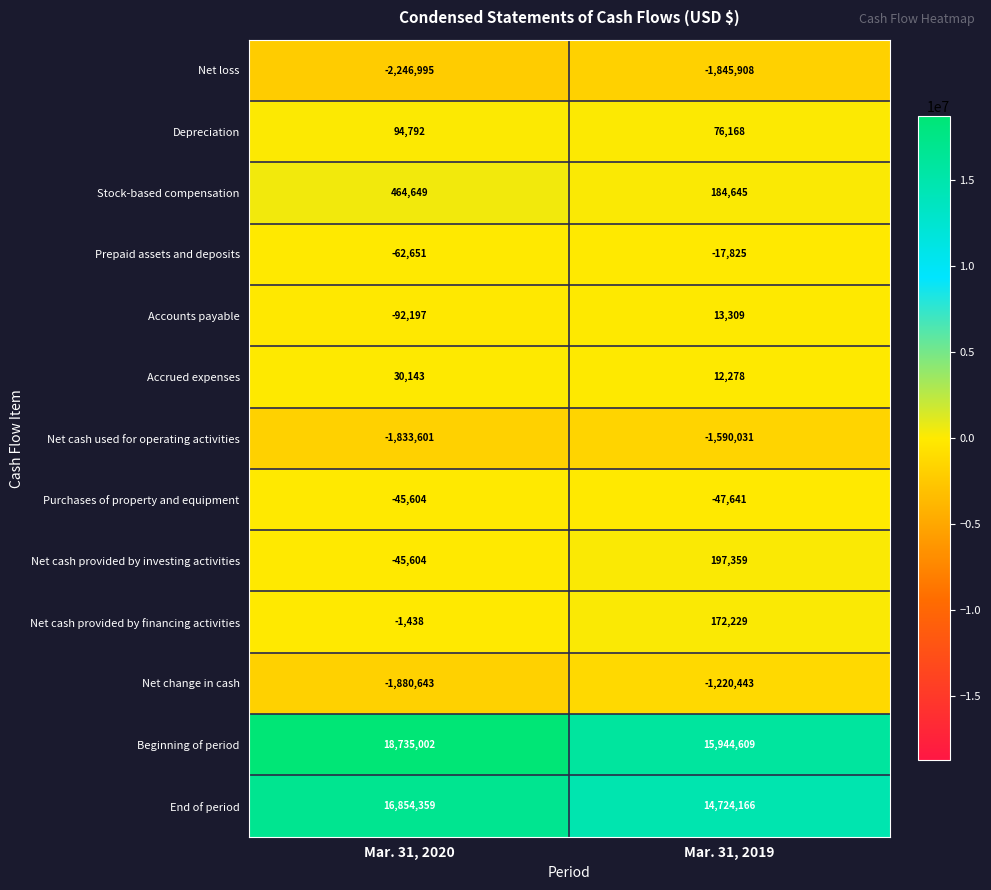

The value of Net change in cash at Mar. 31, 2019 is -380520. True or false?

False